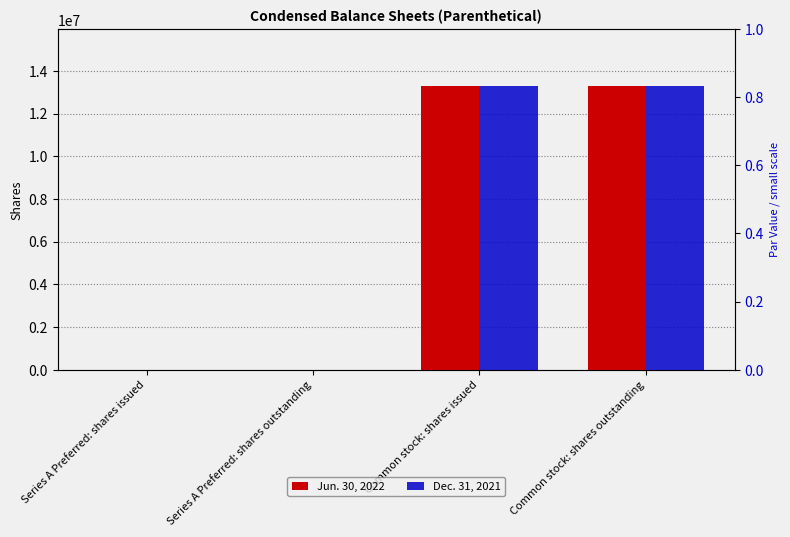

What is the difference between the maximum and second lowest values in the Jun. 30, 2022 series?

13287789